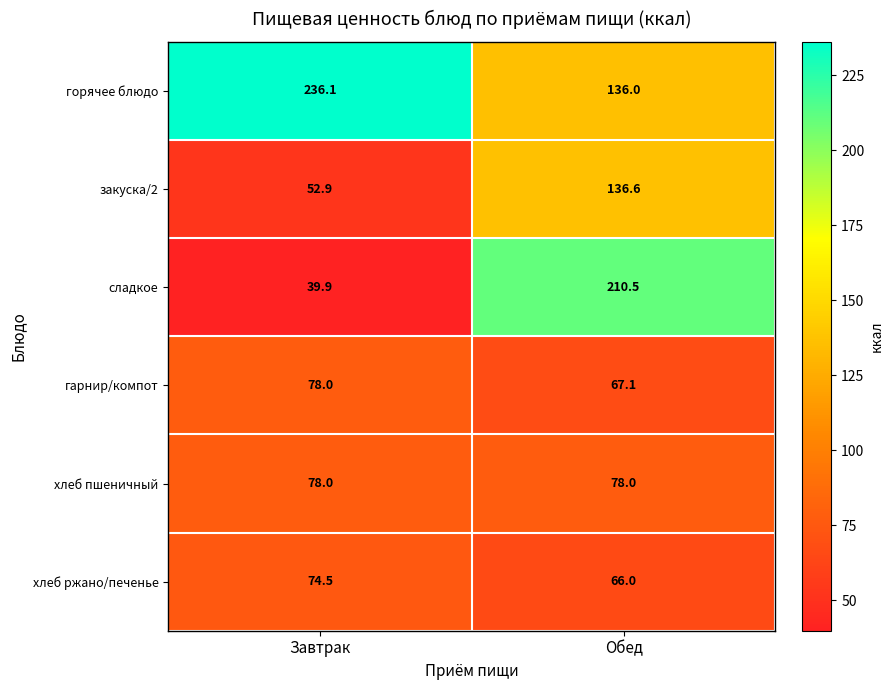

What is the sum of all хлеб ржано/печенье values?

140.5